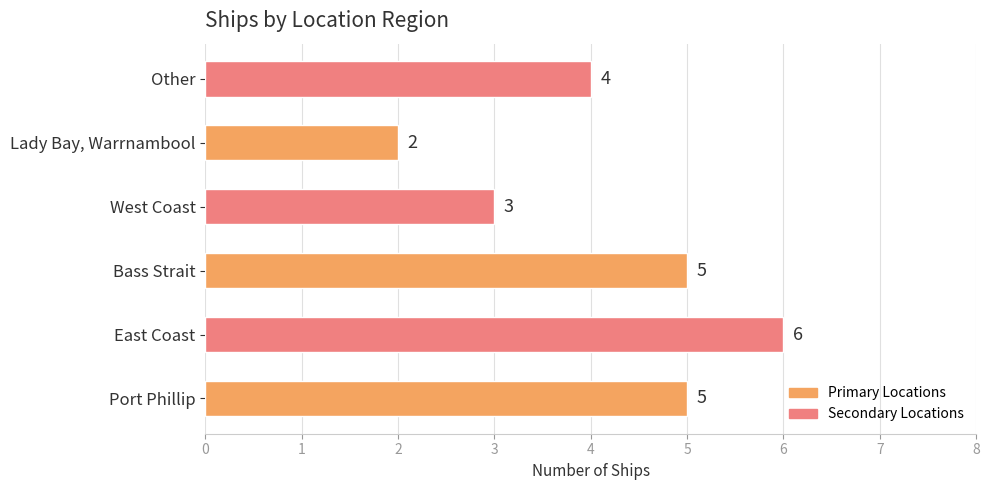

Between Port Phillip and Lady Bay, Warrnambool, which is larger?

Port Phillip